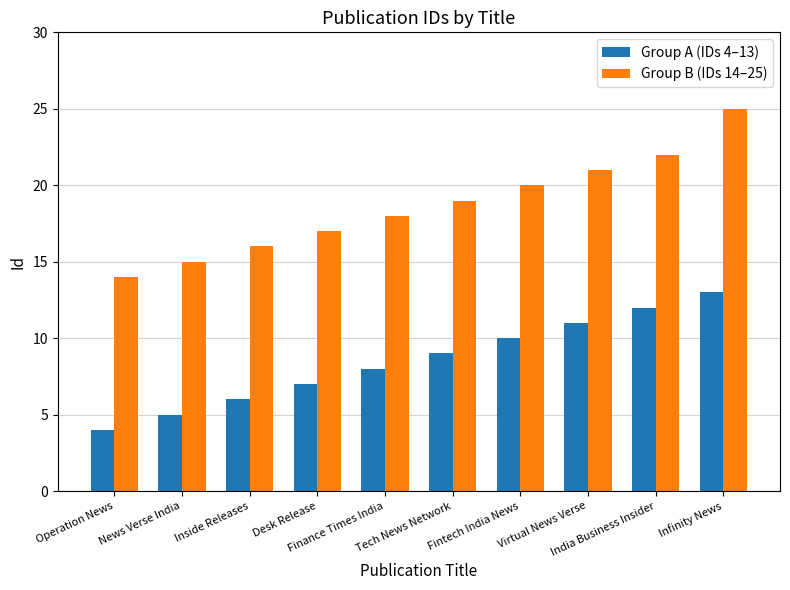

Are the bars horizontal?

No